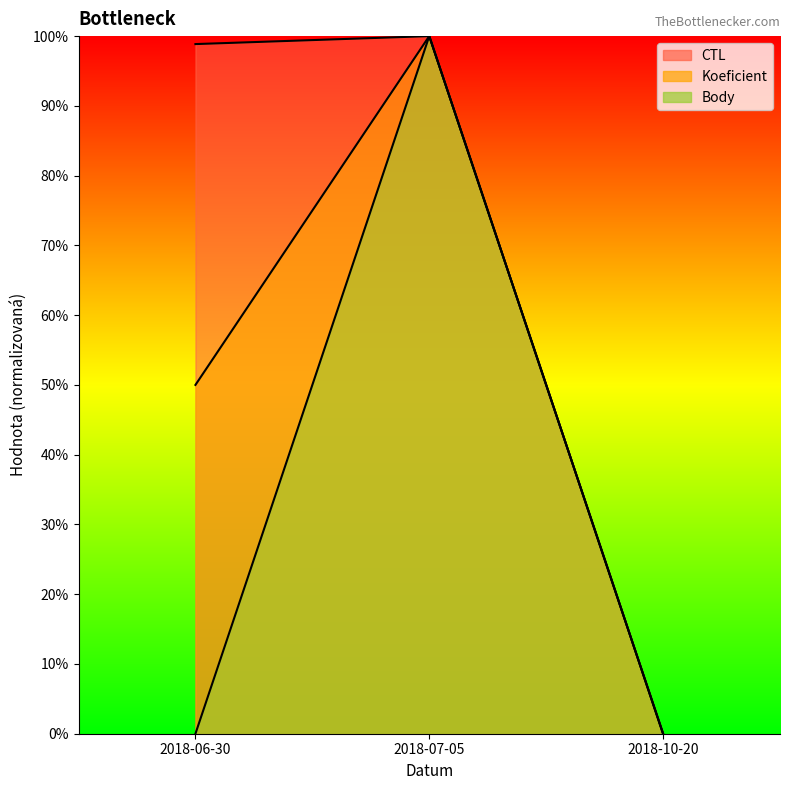

Reading left to right, transcribe all the data shown in this chart.

CTL: 1.0	1.0	0.0
Koeficient: 0.5	1.0	0.0
Body: 0.0	1.0	0.0